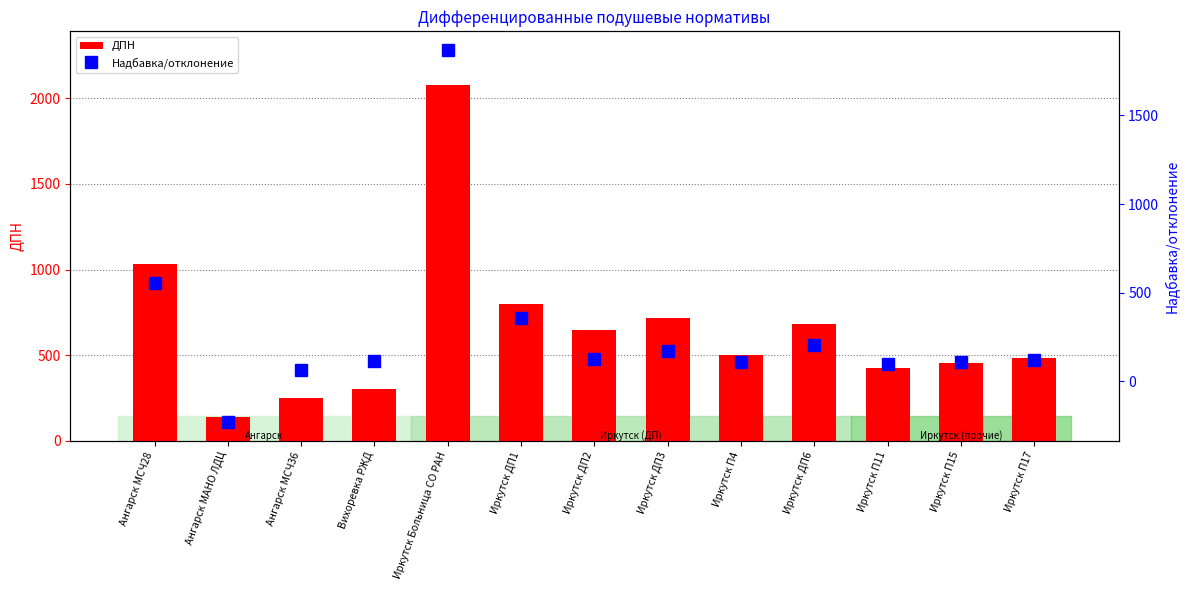

True or false: ДПН has a value of 406.8 at Ангарск МСЧ36.

False